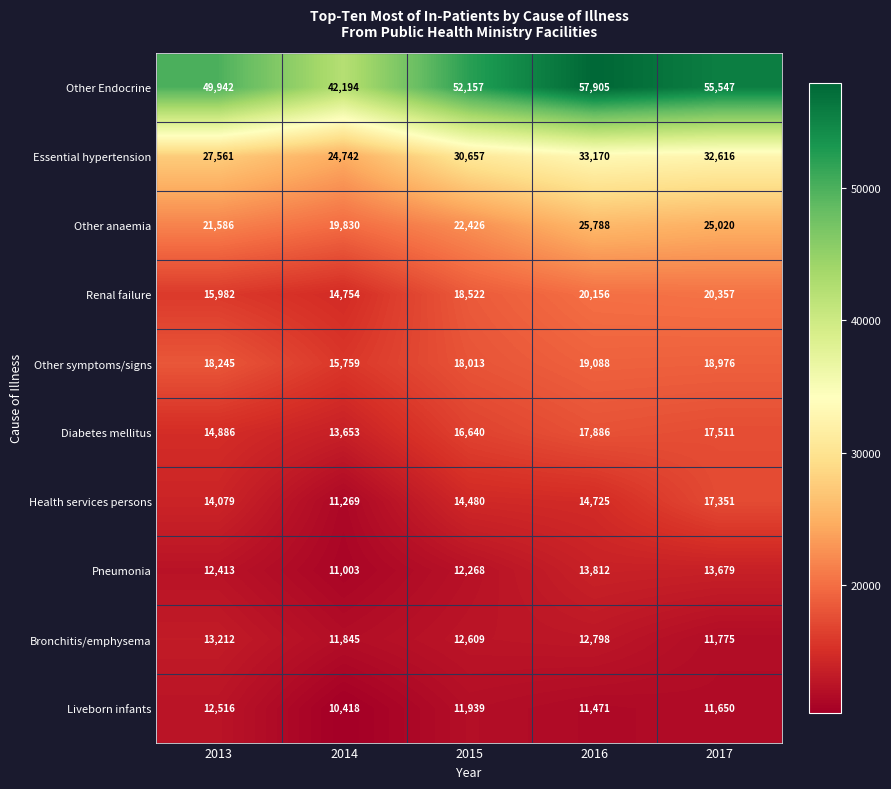

How many data points does each series have?

5